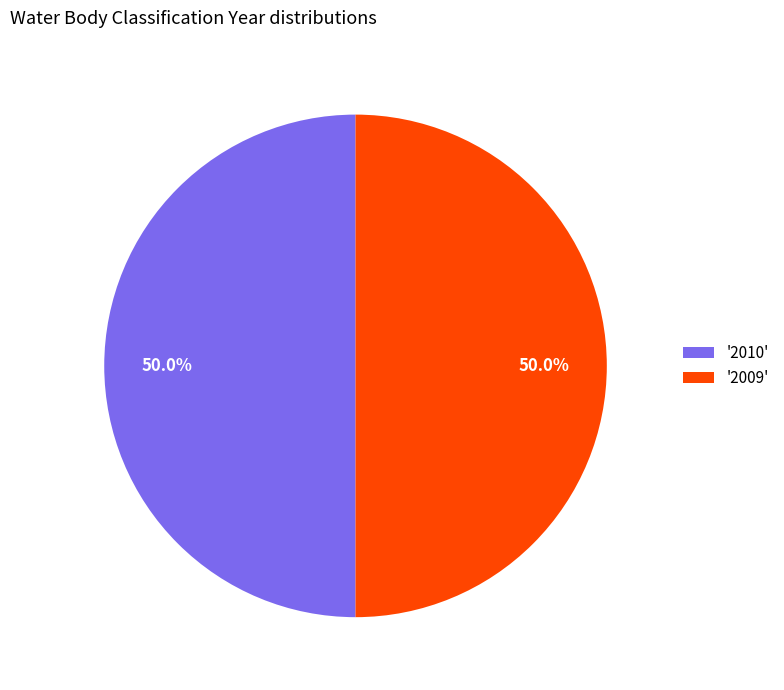

To the nearest percent, what is the average slice percentage?

50%